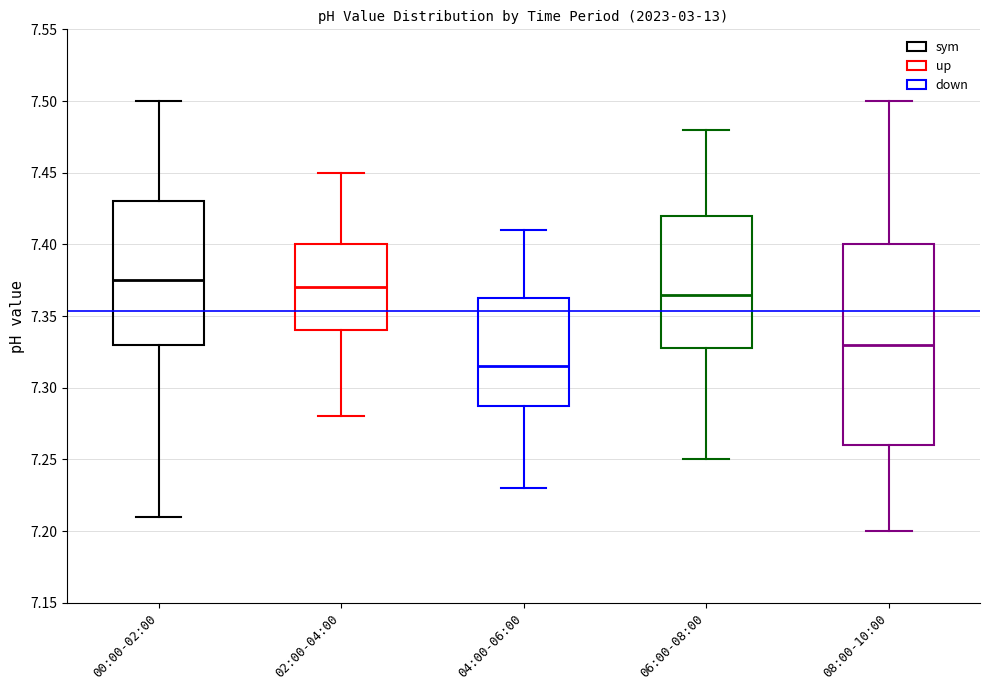

Reading left to right, read every box against the y-axis: the position of its median line, the range the box covers, and the ends of its whiskers. The values are not printed on the chart, so give them approximately, as read against the axis.

00:00-02:00: median 7.375, box 7.330 to 7.430, whiskers 7.210 to 7.500
02:00-04:00: median 7.370, box 7.340 to 7.400, whiskers 7.280 to 7.450
04:00-06:00: median 7.315, box 7.290 to 7.365, whiskers 7.230 to 7.410
06:00-08:00: median 7.365, box 7.330 to 7.420, whiskers 7.250 to 7.480
08:00-10:00: median 7.330, box 7.260 to 7.400, whiskers 7.200 to 7.500